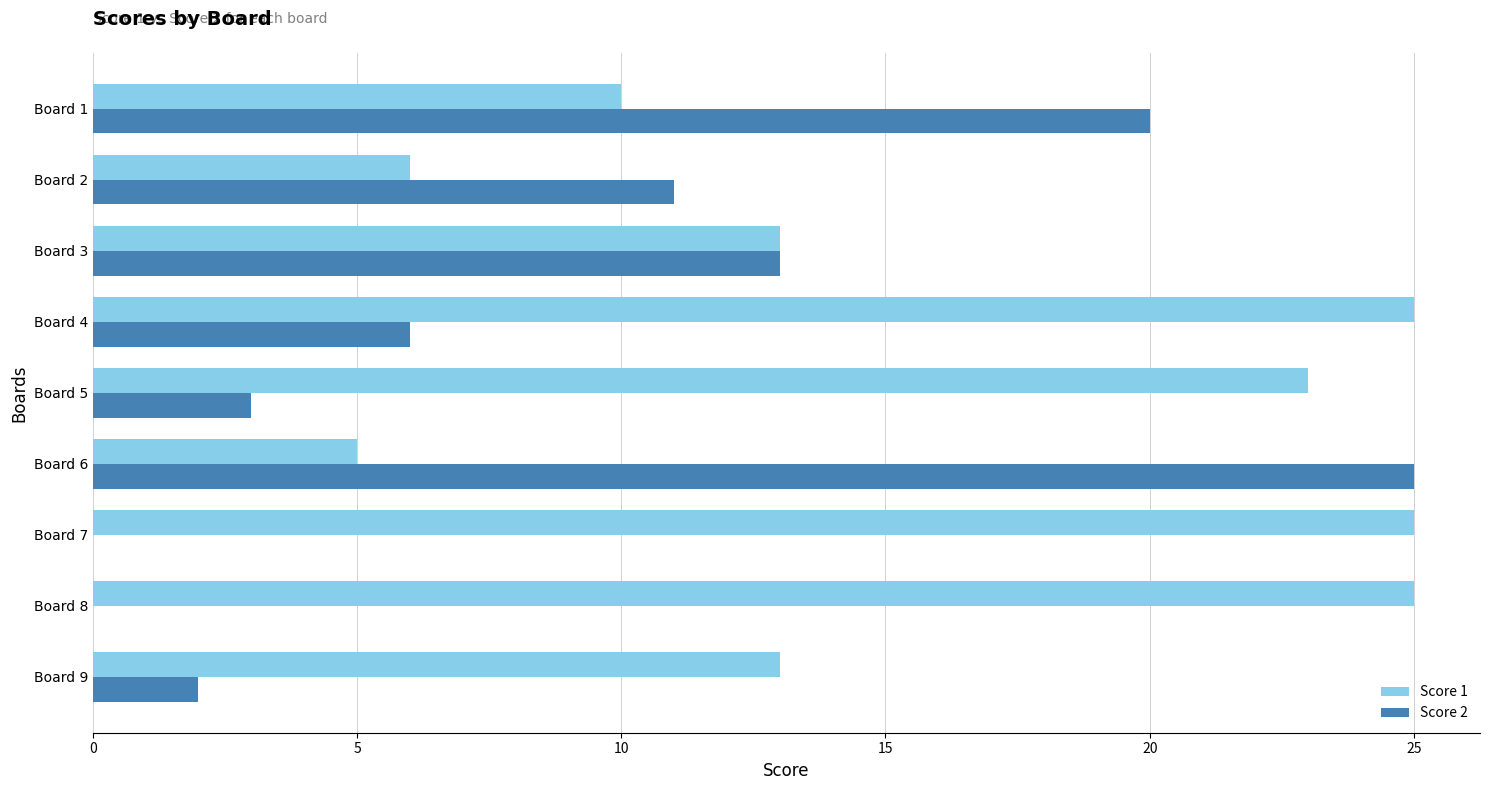

What are all the series names shown in the legend?

Score 1, Score 2